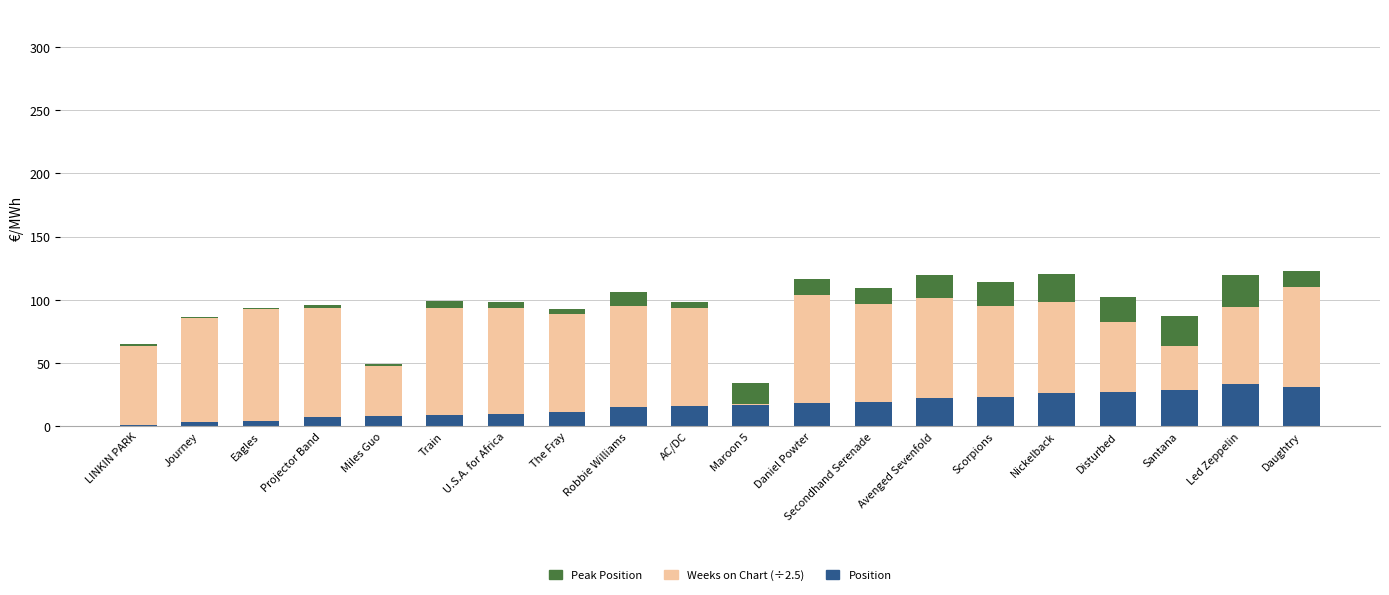

The Position series shows 23.0 at Scorpions. True or false?

True